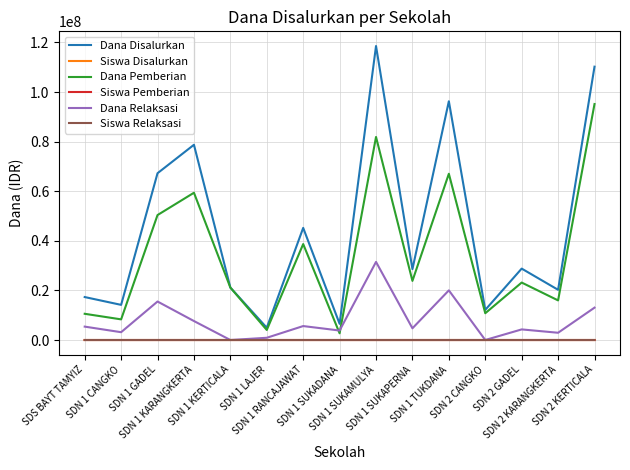

Which series has the largest total across all categories?

Dana Disalurkan